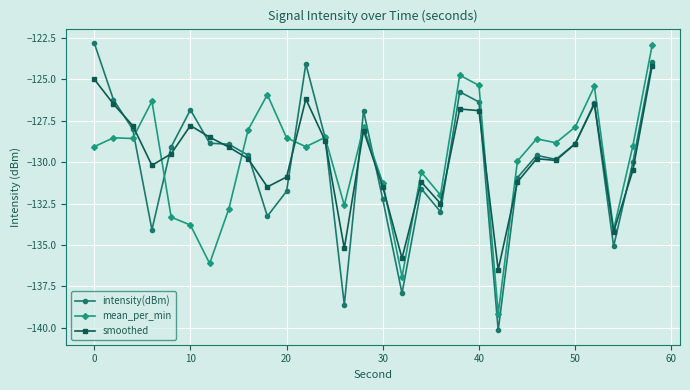

What are all the series names shown in the legend?

intensity(dBm), mean_per_min, smoothed